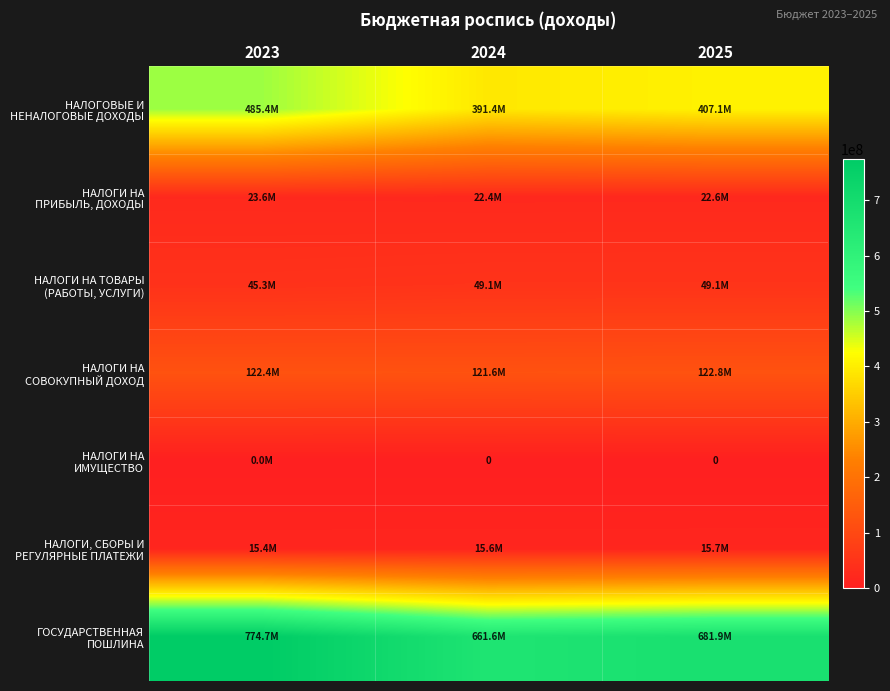

What is the difference between the НАЛОГИ, СБОРЫ И РЕГУЛЯРНЫЕ ПЛАТЕЖИ values at 2025 and 2023?

310000